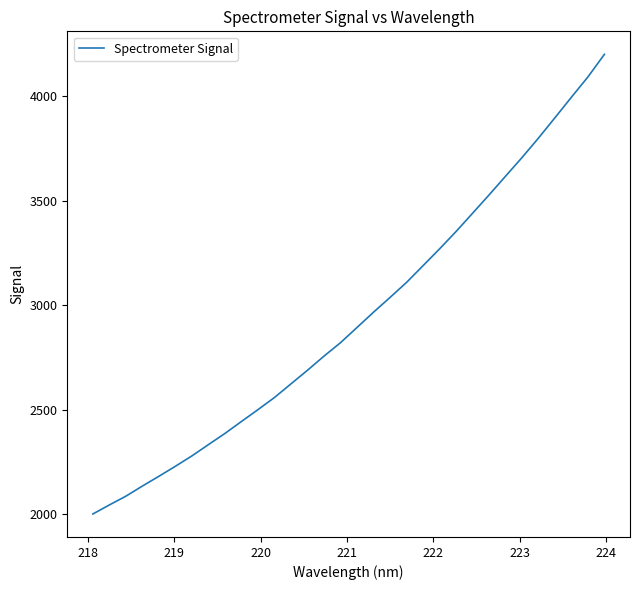

What is the greatest value displayed?

4201.1